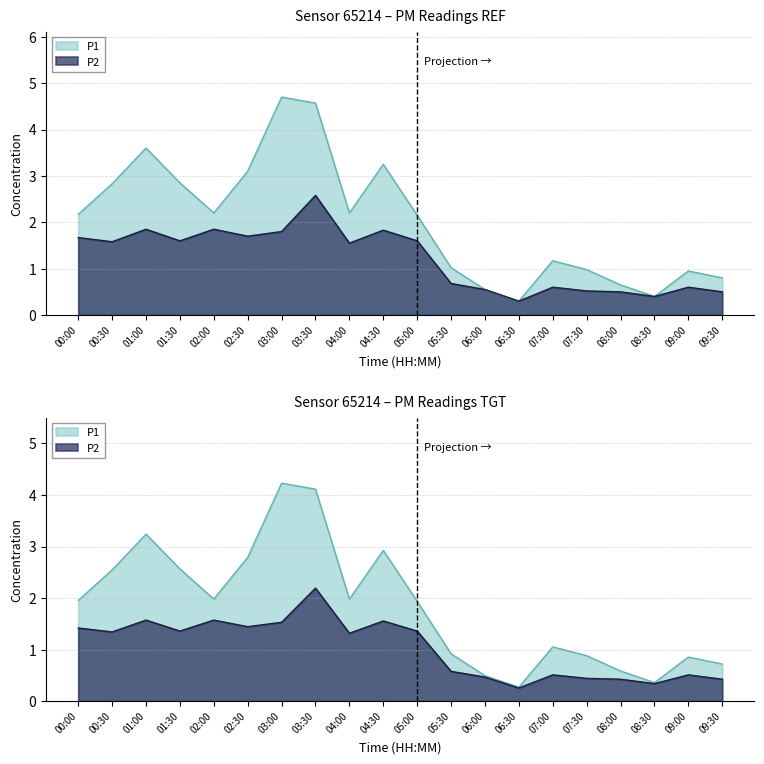

Where does the P1 series first go above 2?

00:00